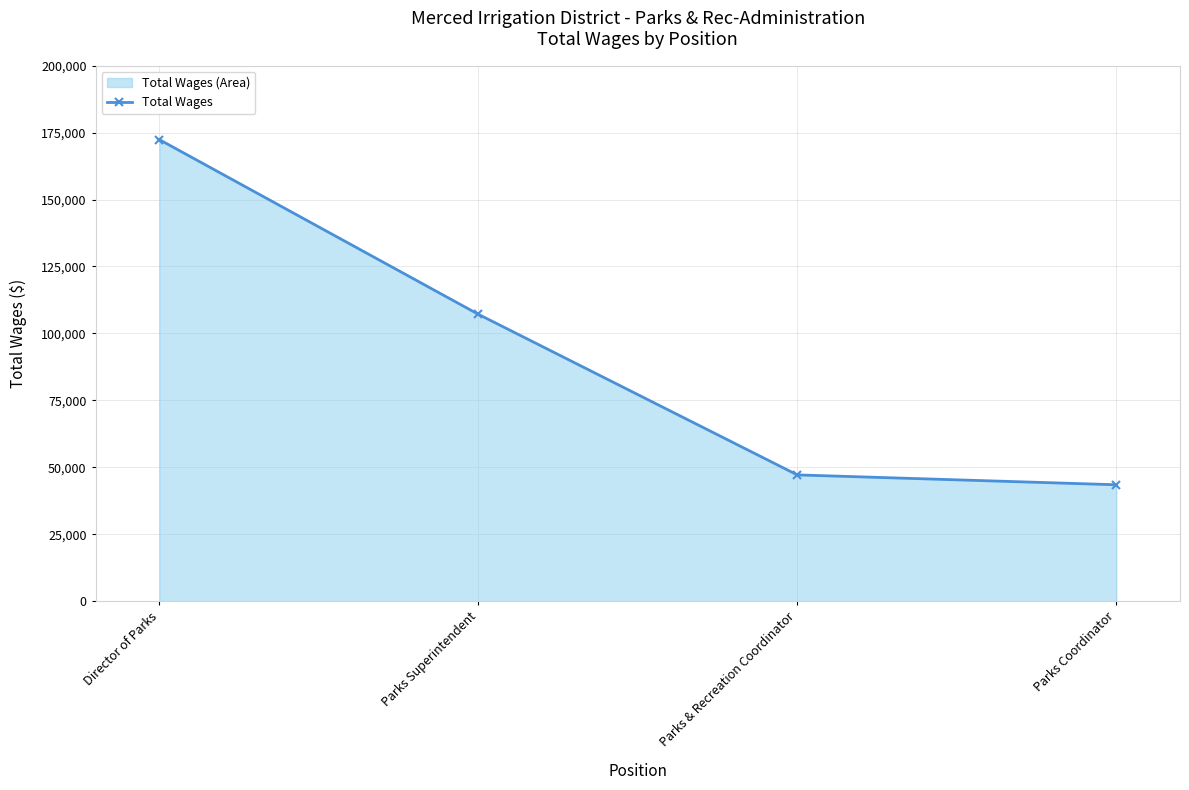

True or false: the data shows 43462 at Parks Coordinator.

True